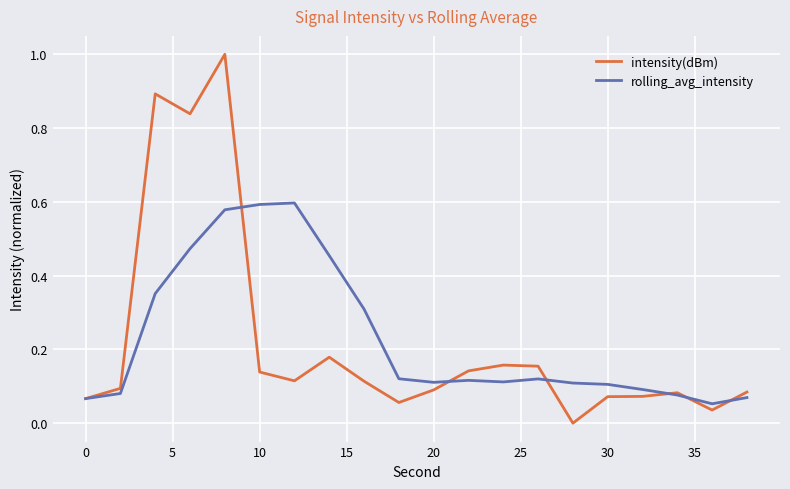

What is the maximum value for intensity(dBm)?

1.0